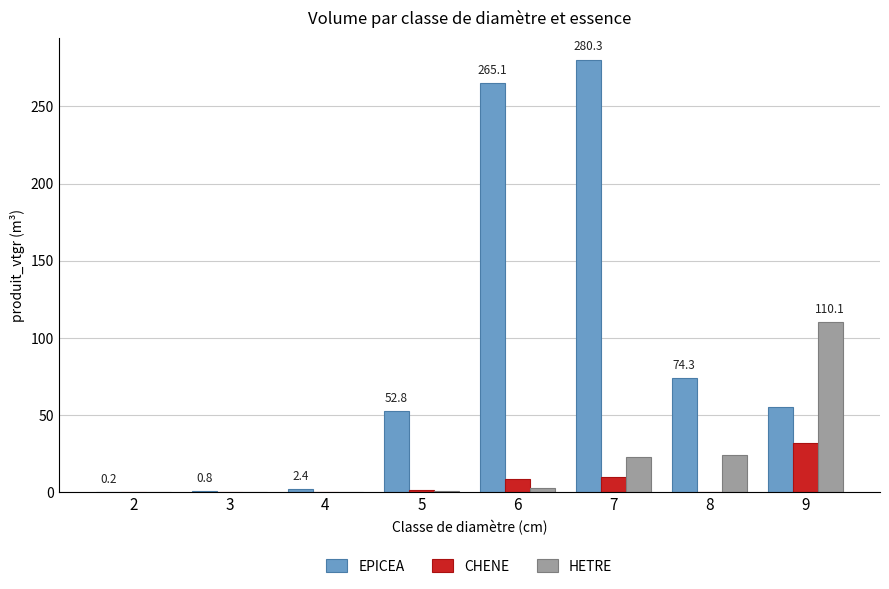

The CHENE series shows 8.4 at 6. True or false?

True